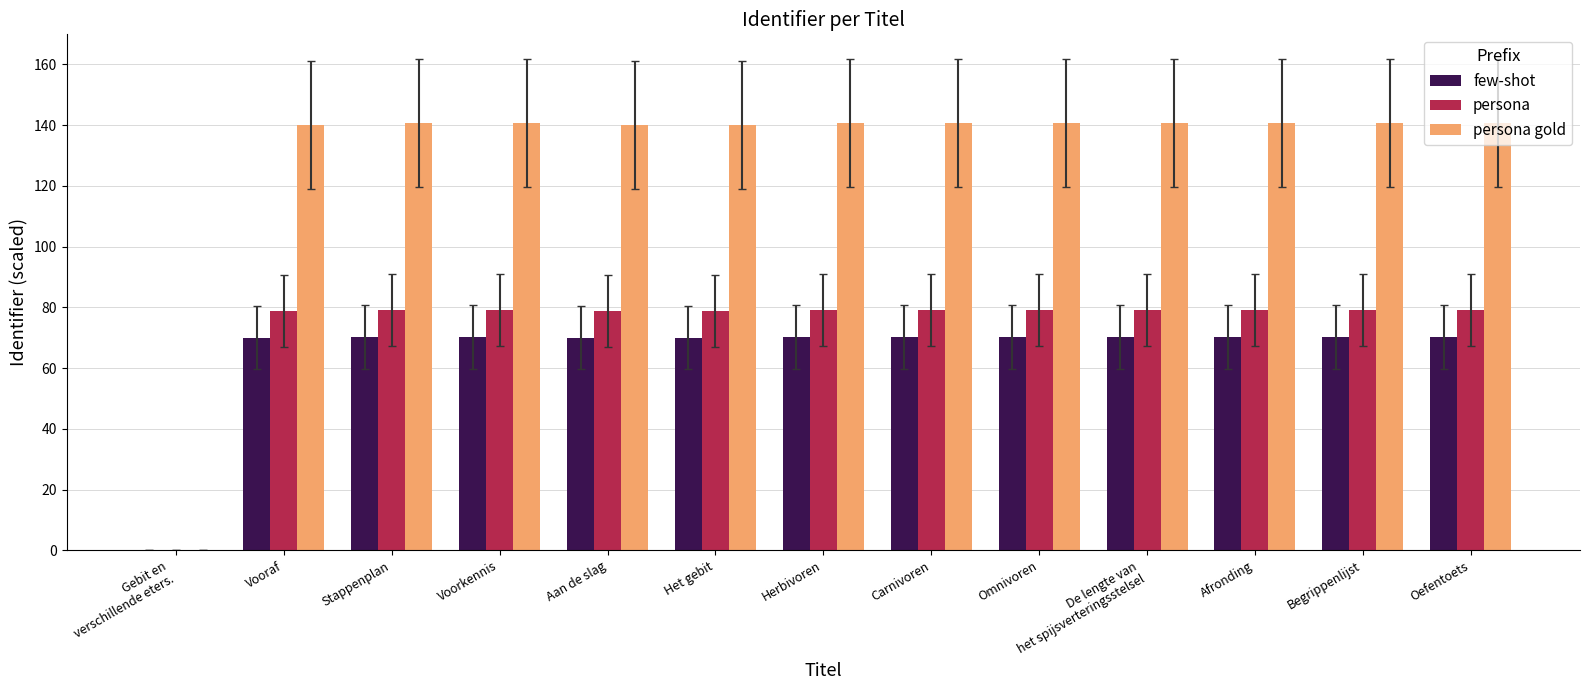

What is the maximum value for few-shot?

70.3